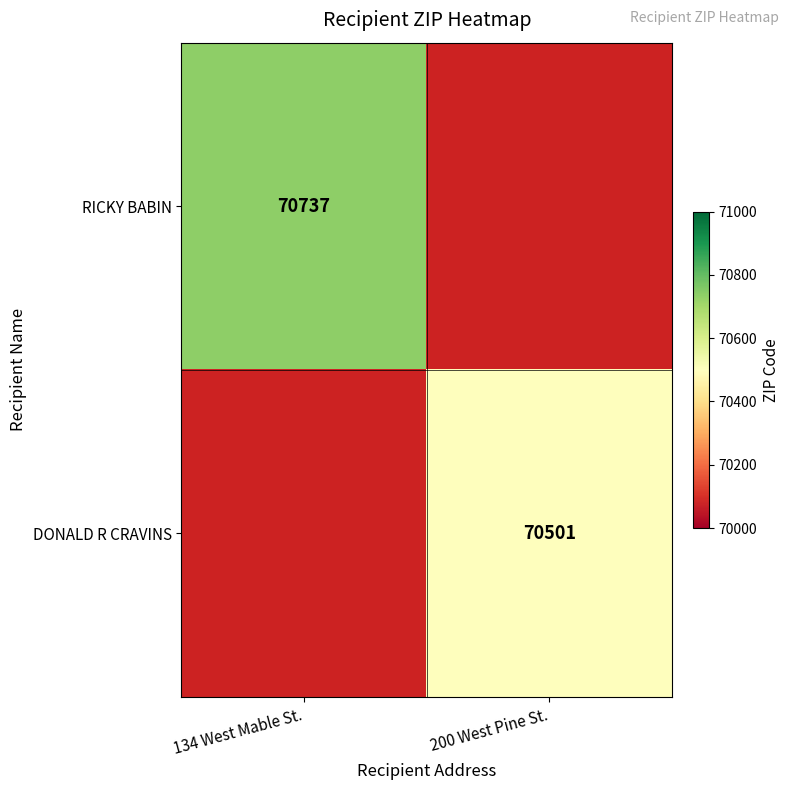

The value of RICKY BABIN at 134 West Mable St. is 16848. True or false?

False